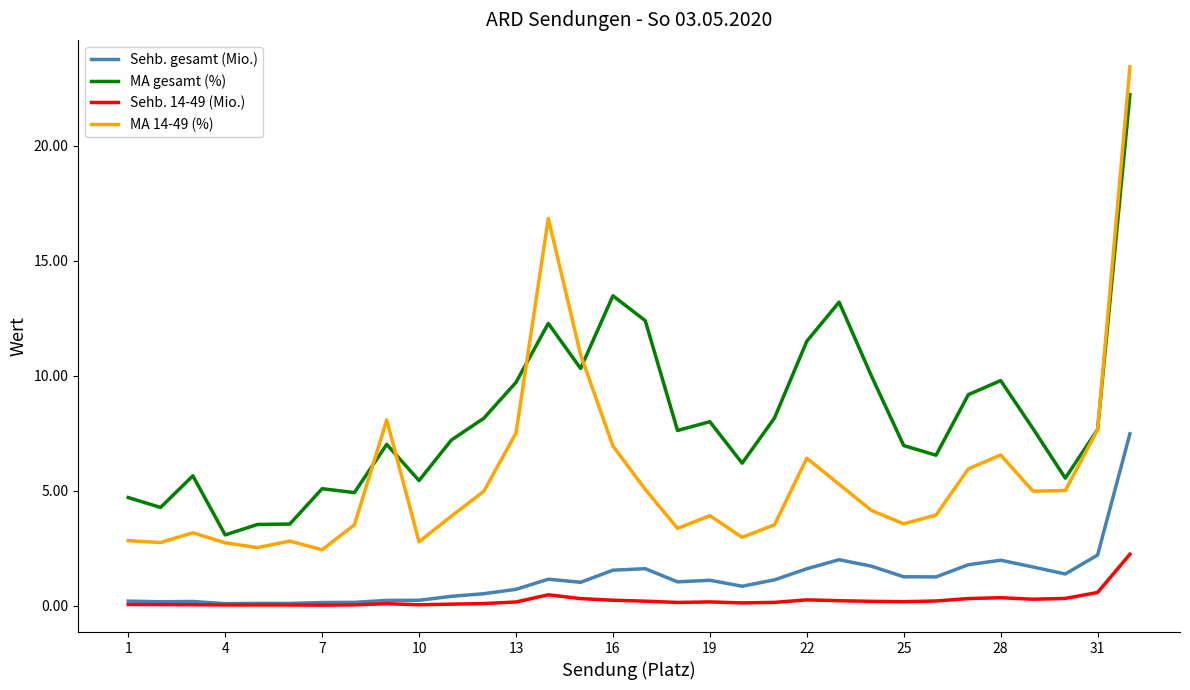

Which series has the largest total across all categories?

MA gesamt (%)